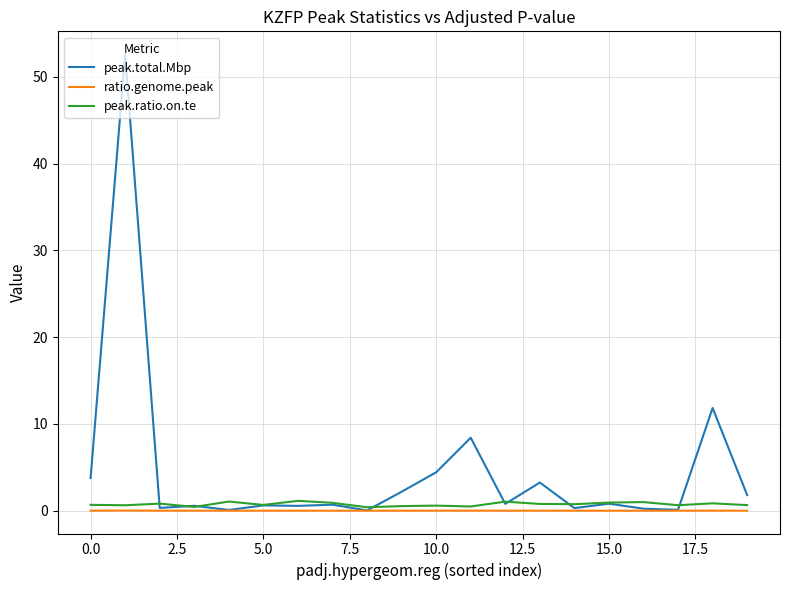

Which series has the widest spread of values?

peak.total.Mbp